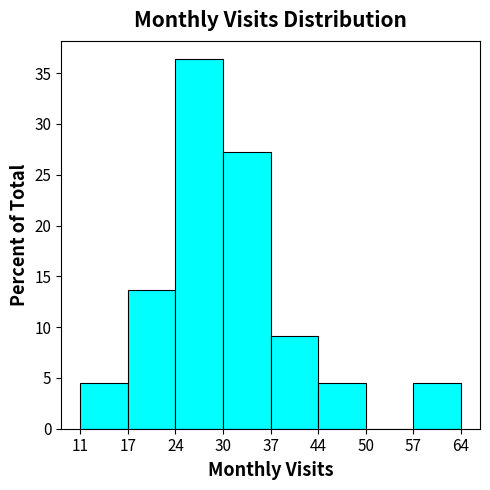

Reading left to right, transcribe all the data shown in this chart.

11=4.5	17=13.6	24=36.4	30=27.3	37=9.1	44=4.5	50=0.0	57=4.5